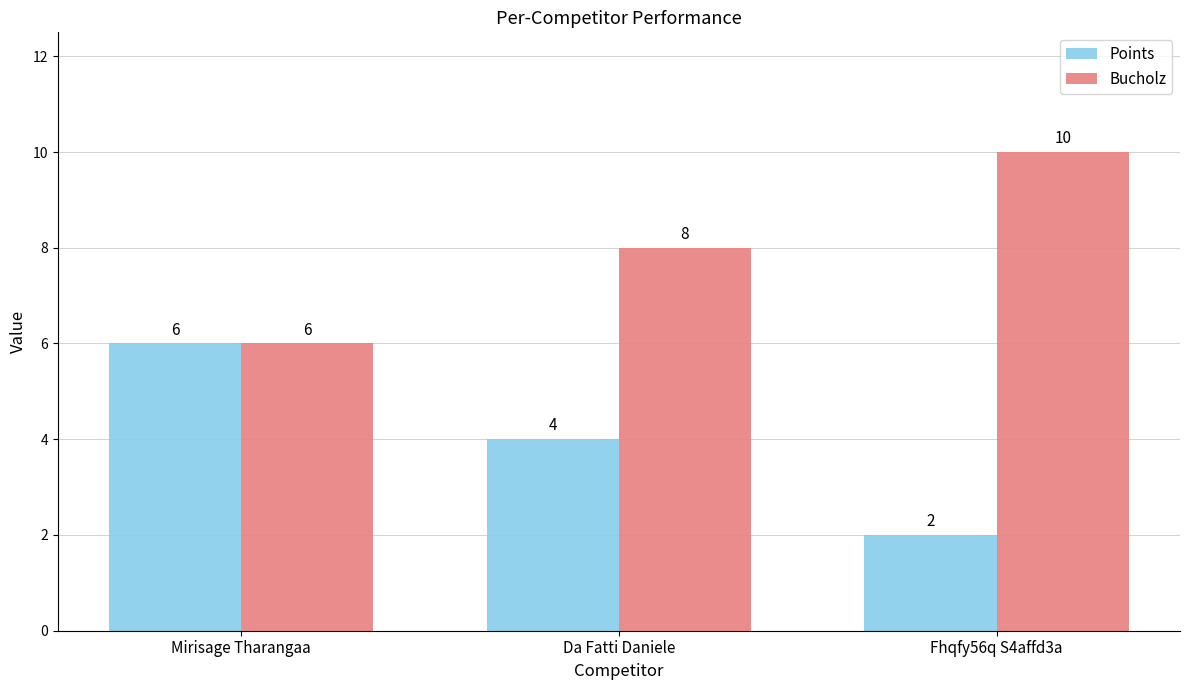

The Bucholz series shows 2 at Mirisage Tharangaa. True or false?

False